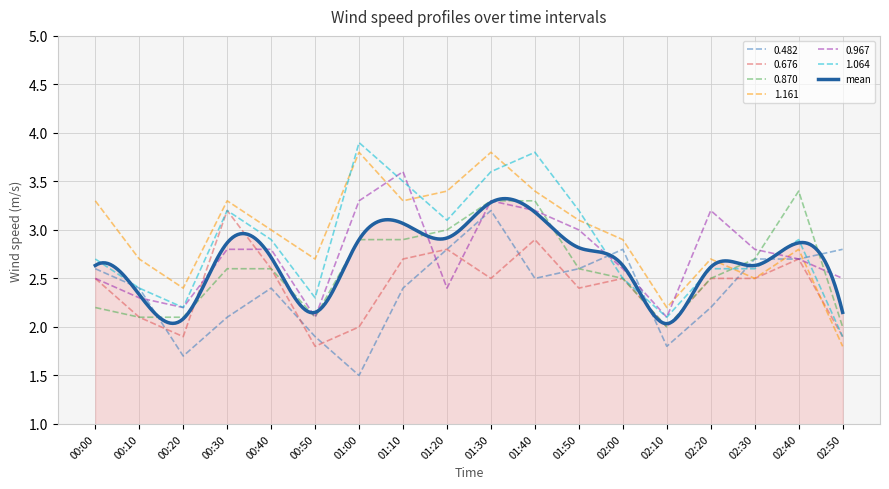

How many lines are shown in the chart?

6